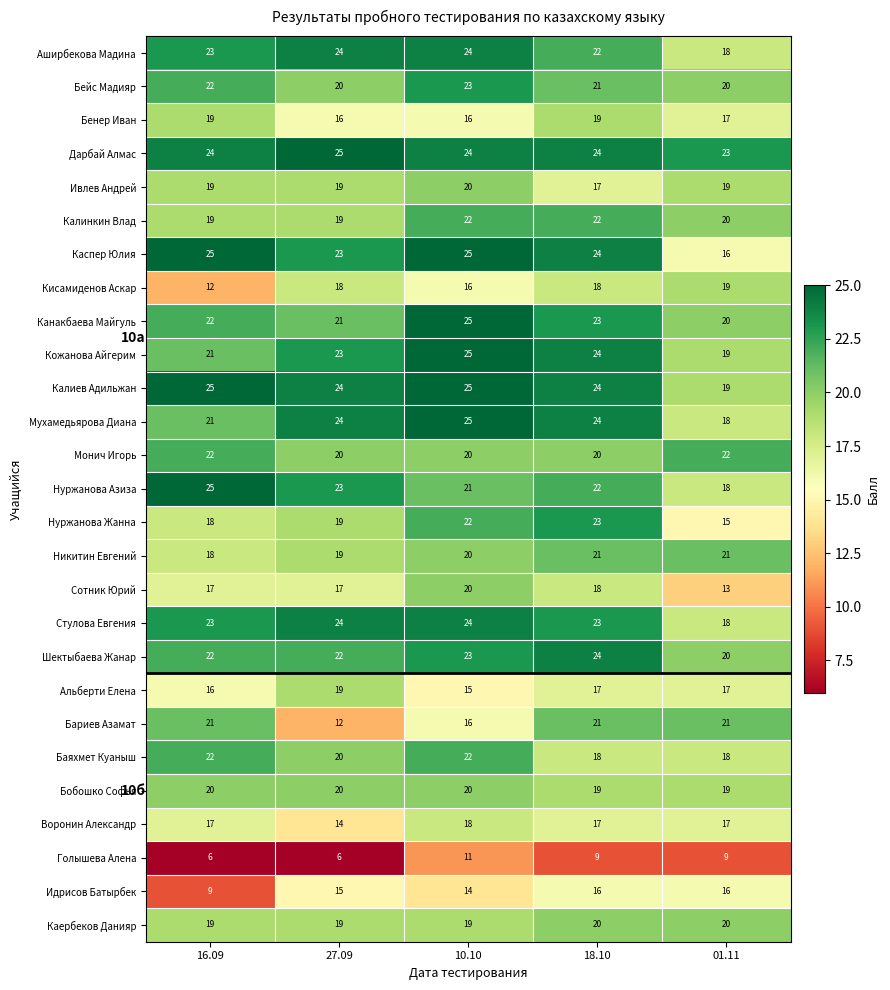

At which category is the sum across all series the highest?

10.10